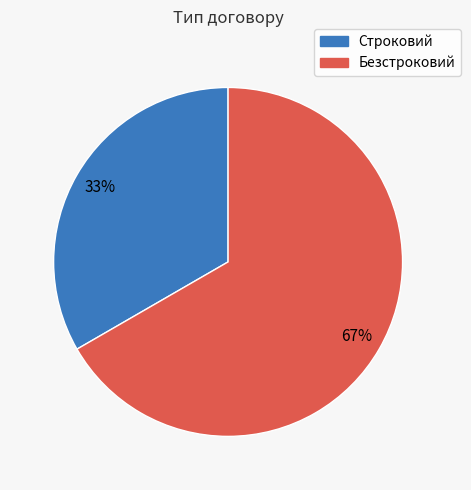

To the nearest percent, what portion does Строковий represent?

33%